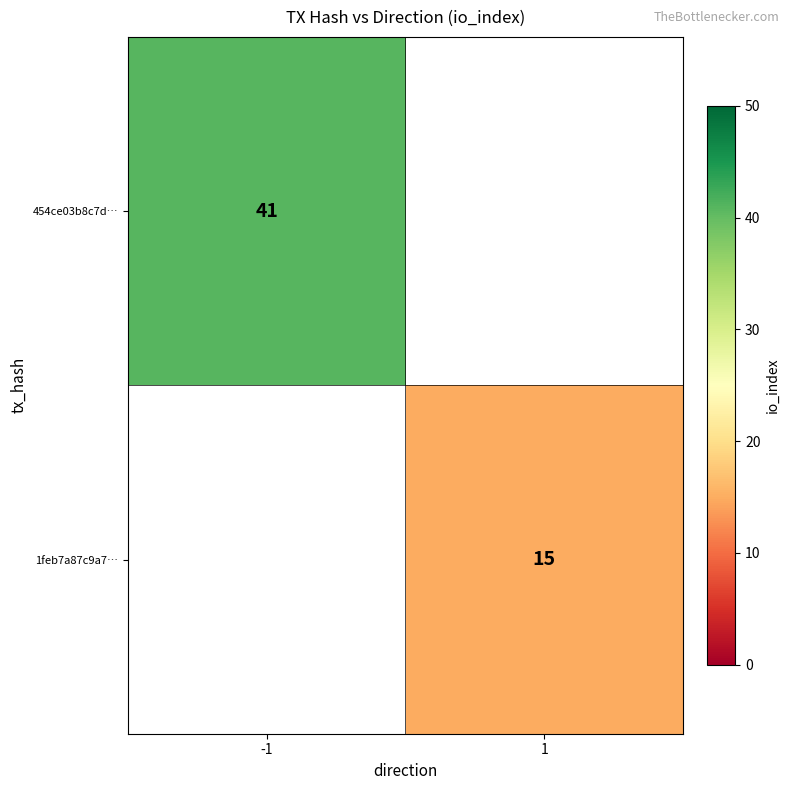

At how many categories does at least one series exceed 18?

1